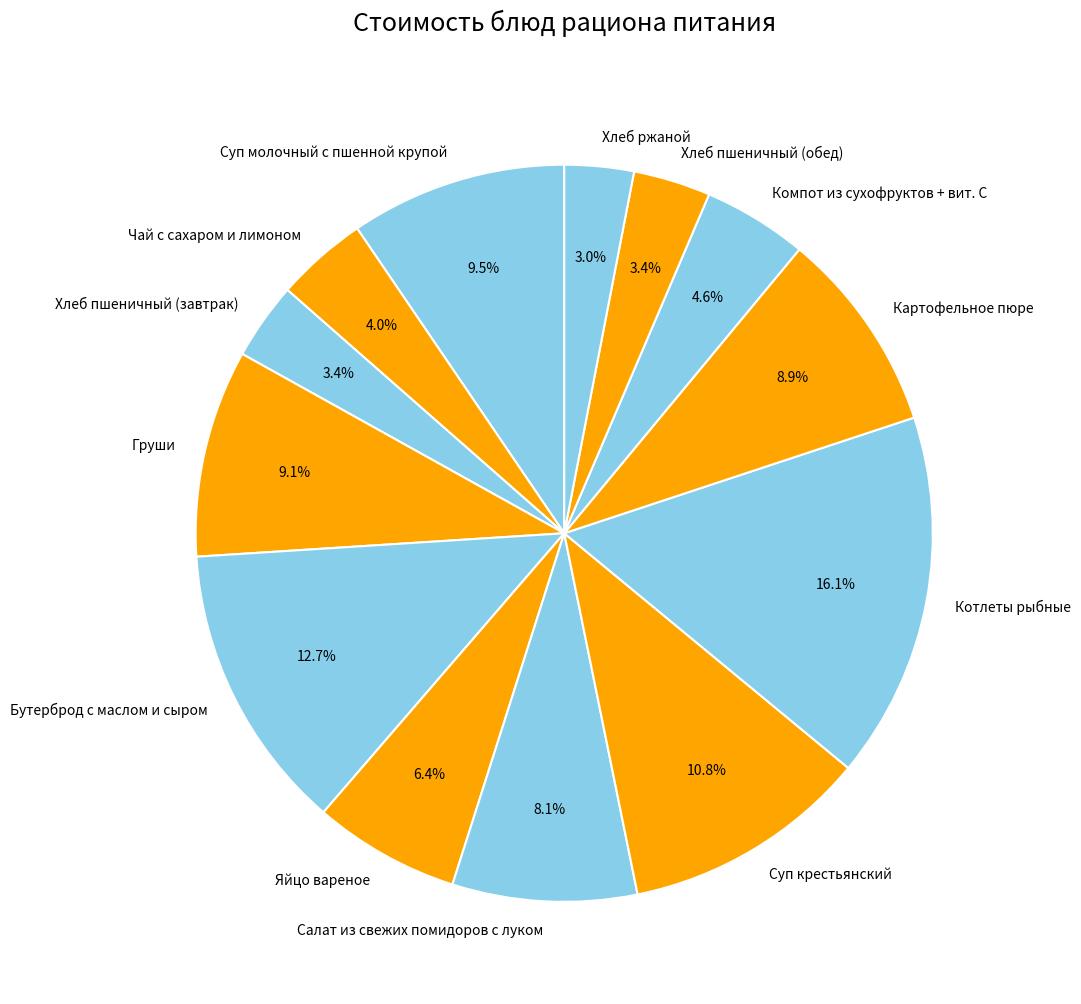

How many slices are in this pie chart?

13